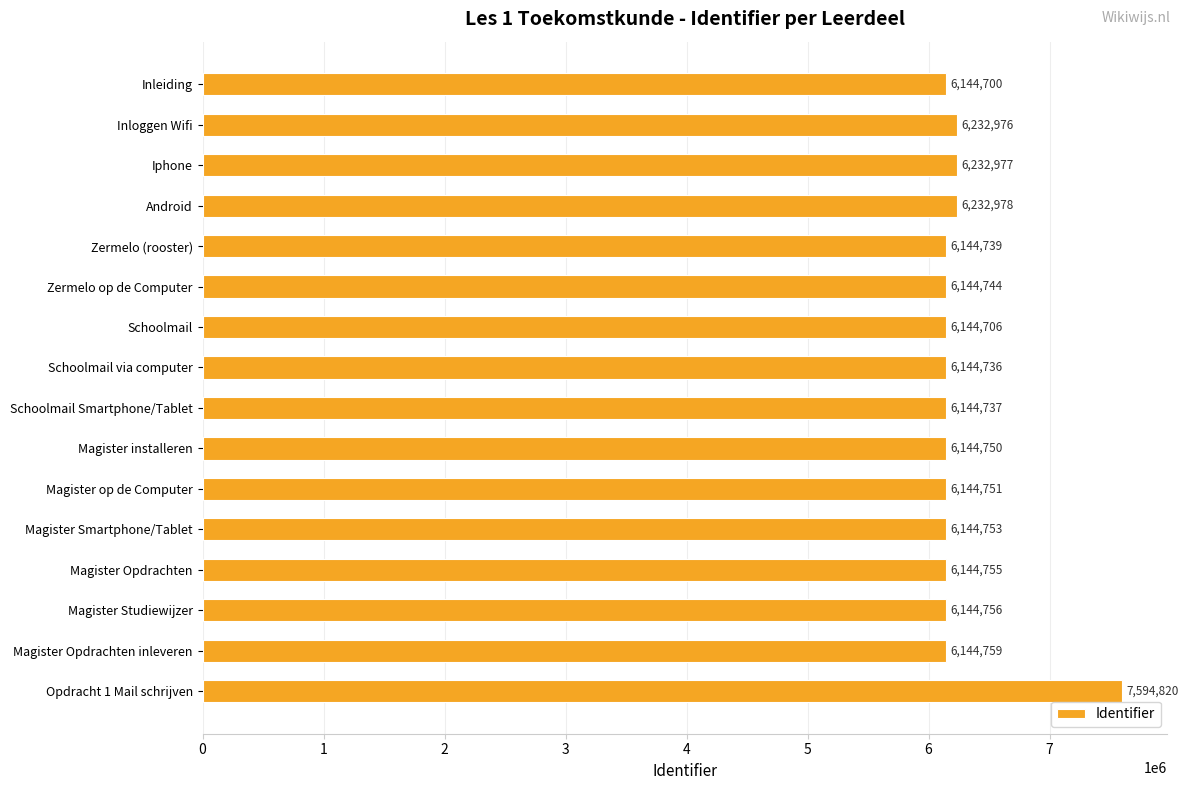

What is the sum of all values?

100030637